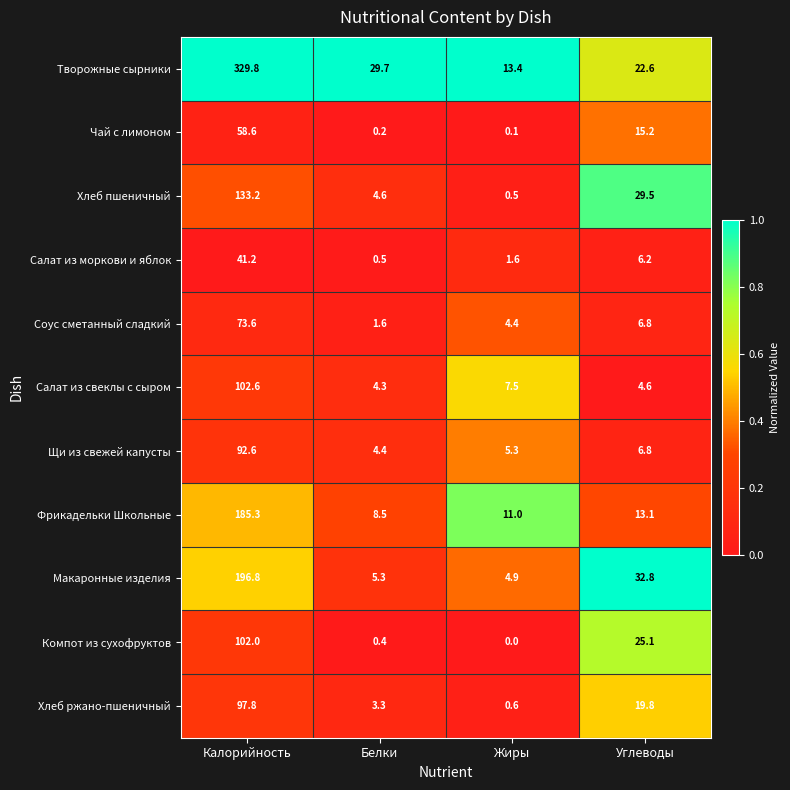

At which label does Компот из сухофруктов reach its minimum?

Жиры